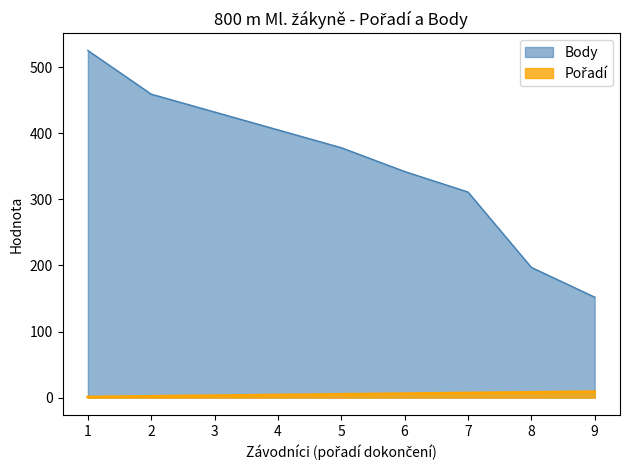

What is the average value of the Body series?

356